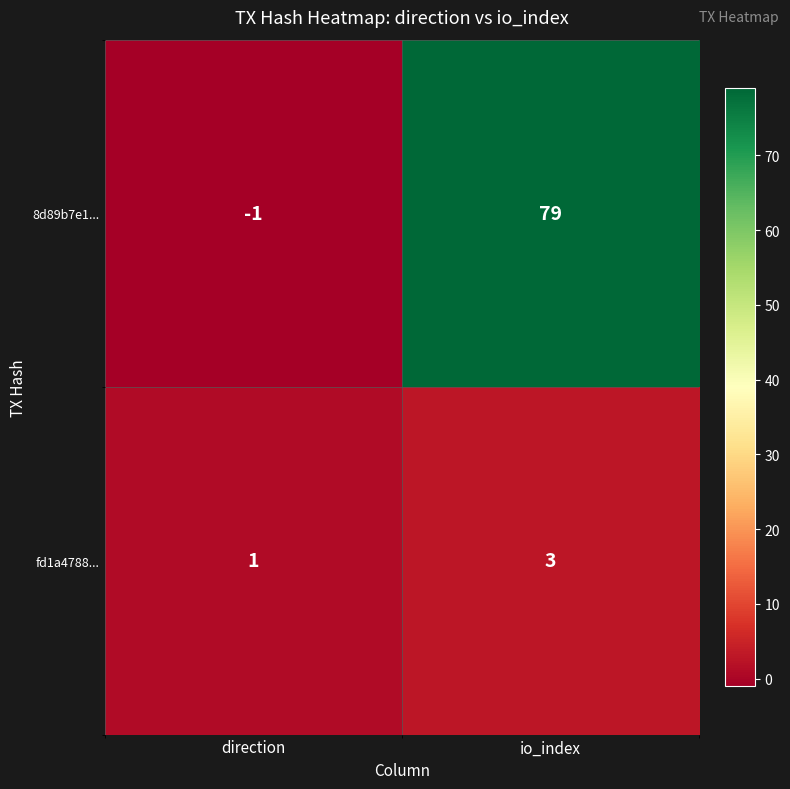

Is it true that 8d89b7e1... equals -1 at direction?

True